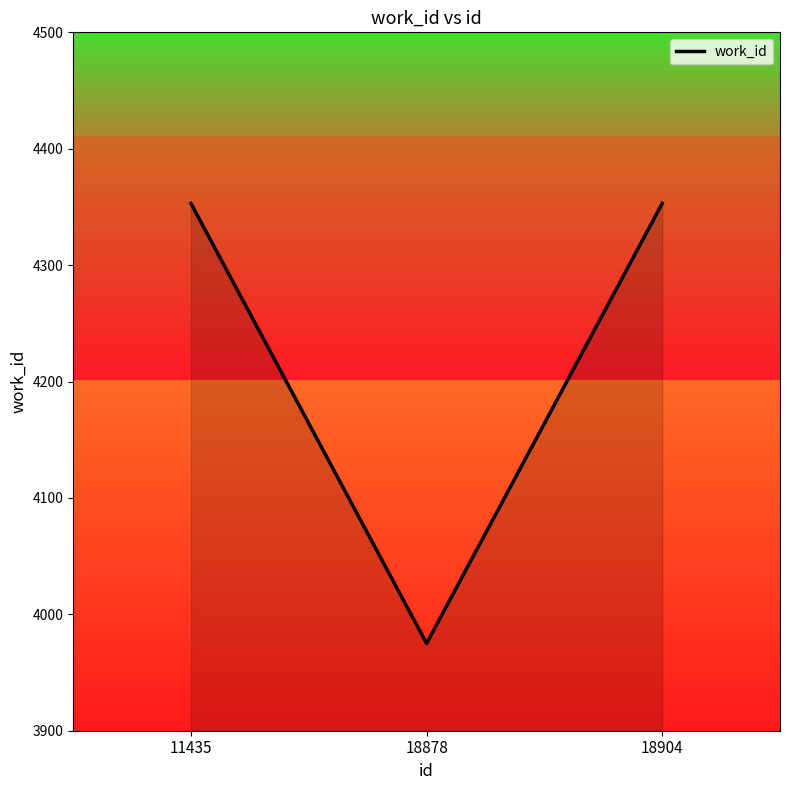

What is the change in value from 11435 to 18878?

-378